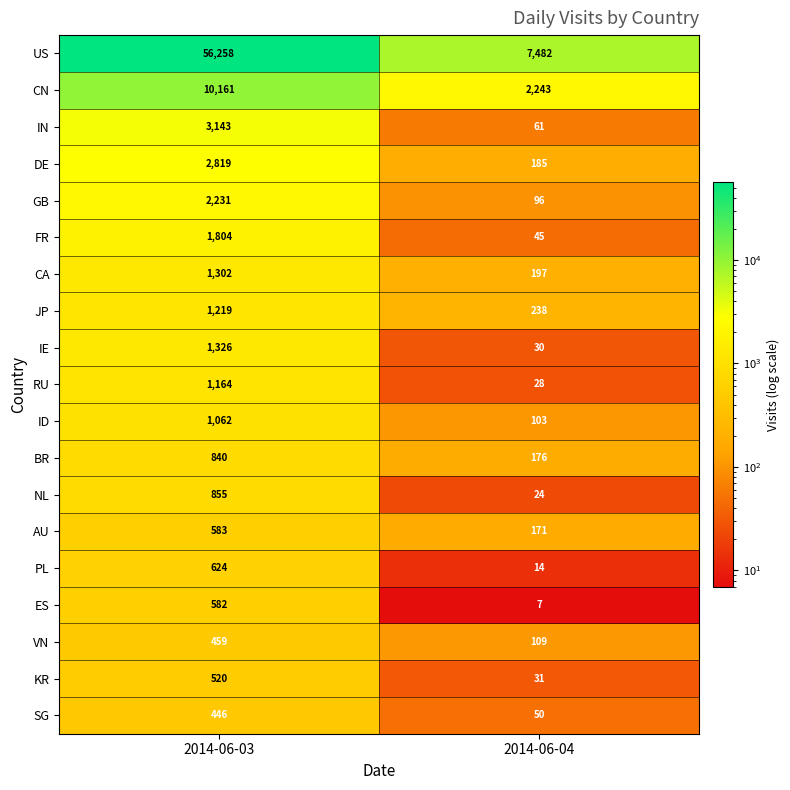

What is the difference between the maximum and minimum values in the KR series?

489